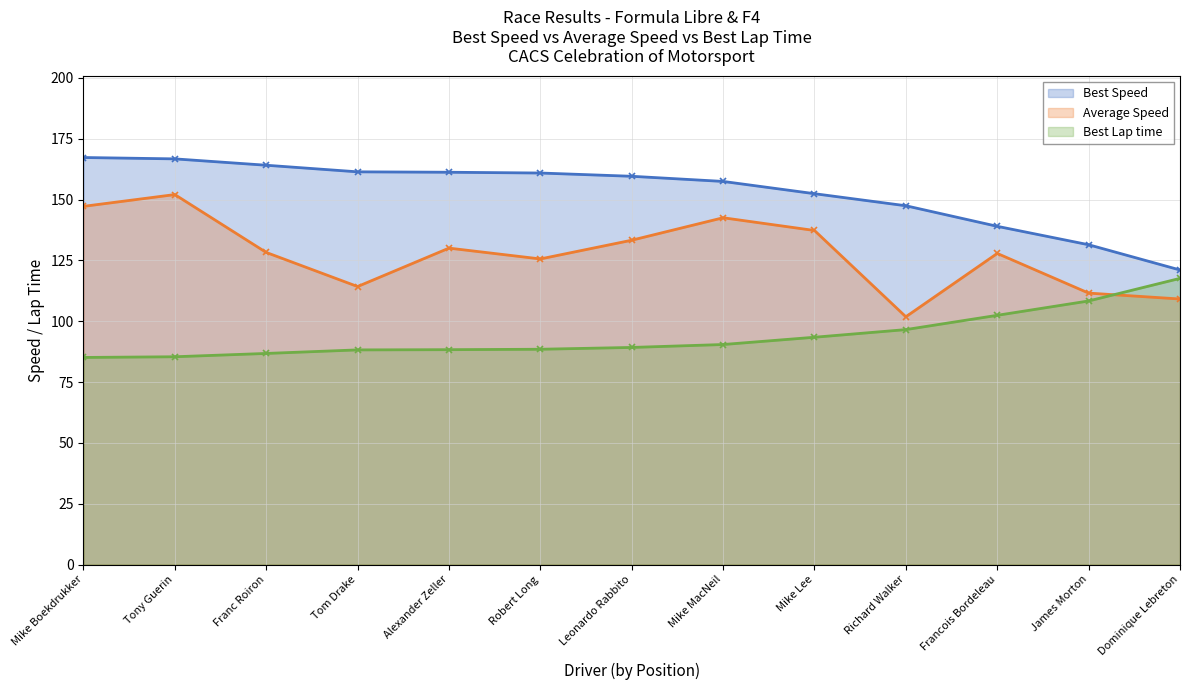

What is the total value across all series at Mike MacNeil?

390.5